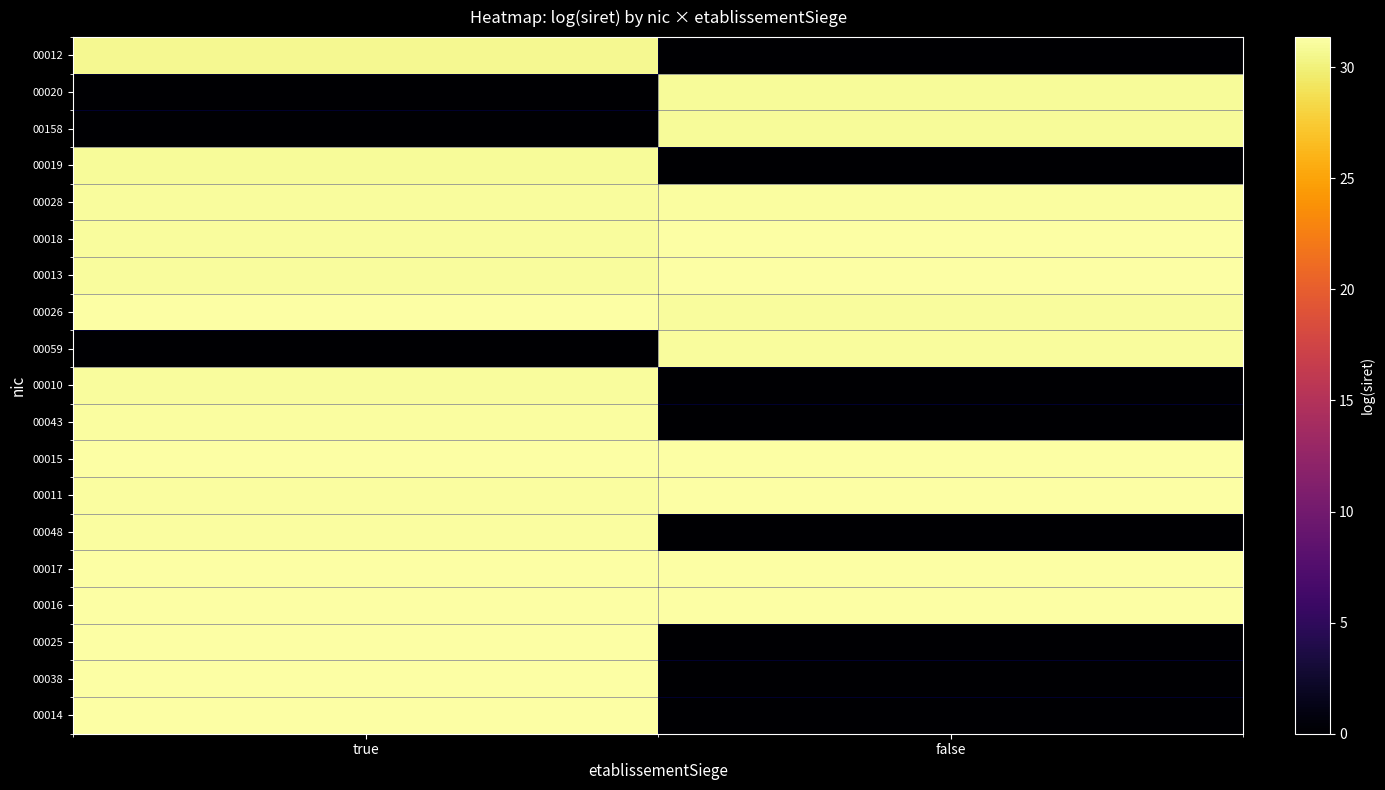

Reading right to left, what are all the values shown in this chart?

00012: false=0.0	true=30.7
00020: false=30.9	true=0.0
00158: false=30.9	true=0.0
00019: false=0.0	true=30.9
00028: false=31.2	true=31.1
00018: false=31.3	true=31.1
00013: false=31.3	true=31.1
00026: false=31.1	true=31.3
00059: false=31.1	true=0.0
00010: false=0.0	true=31.1
00043: false=0.0	true=31.1
00015: false=31.3	true=31.3
00011: false=31.3	true=31.2
00048: false=0.0	true=31.2
00017: false=31.3	true=31.3
00016: false=31.3	true=31.3
00025: false=0.0	true=31.3
00038: false=0.0	true=31.3
00014: false=0.0	true=31.4